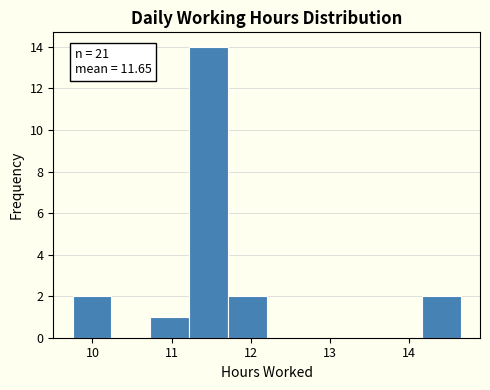

Which range on the x-axis has the tallest bar?

11.22 to 11.71